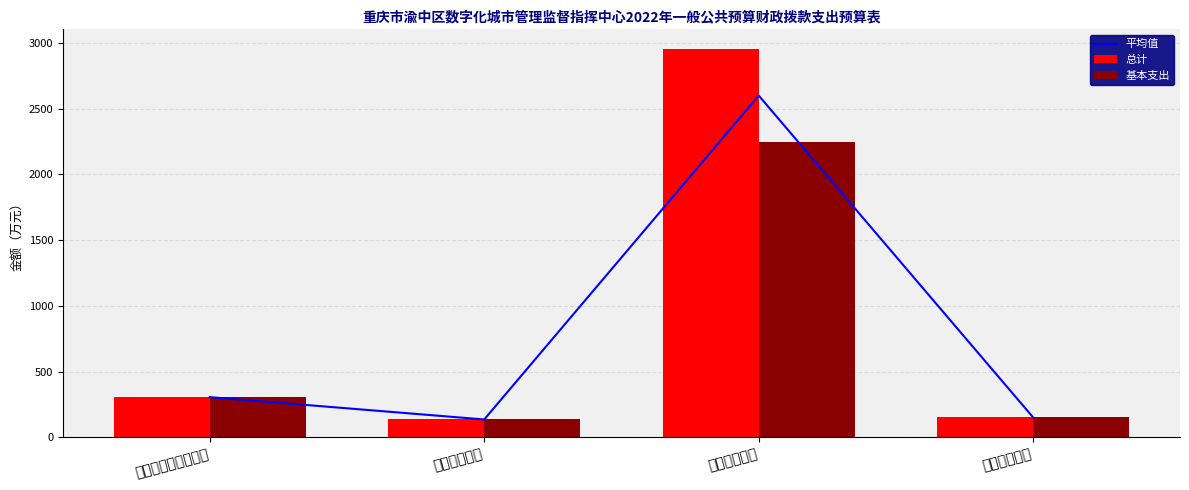

What is the label of the 1st bar from the left?

社会保障和就业支出